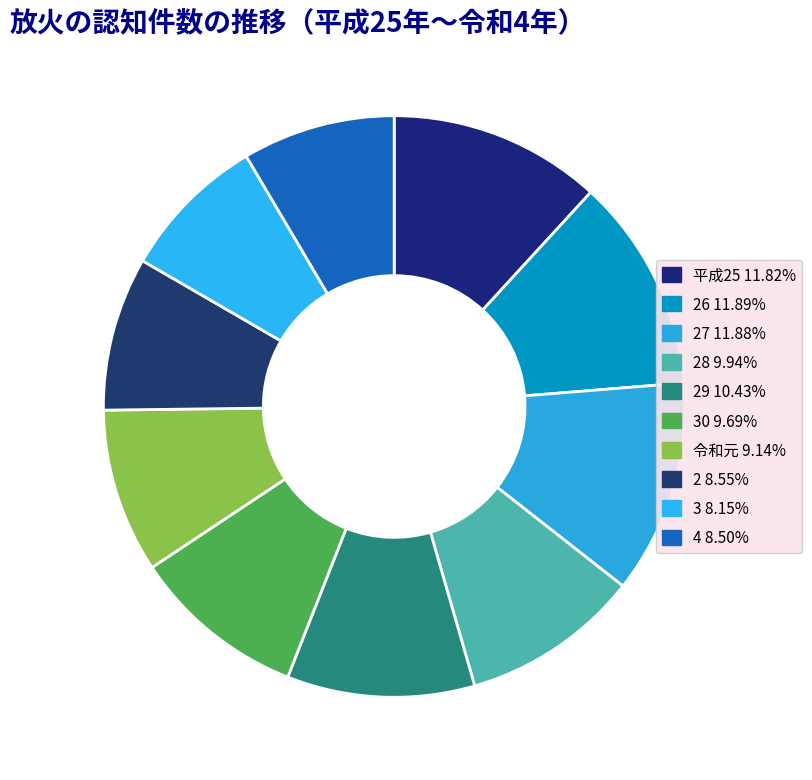

How many slices are in this pie chart?

10